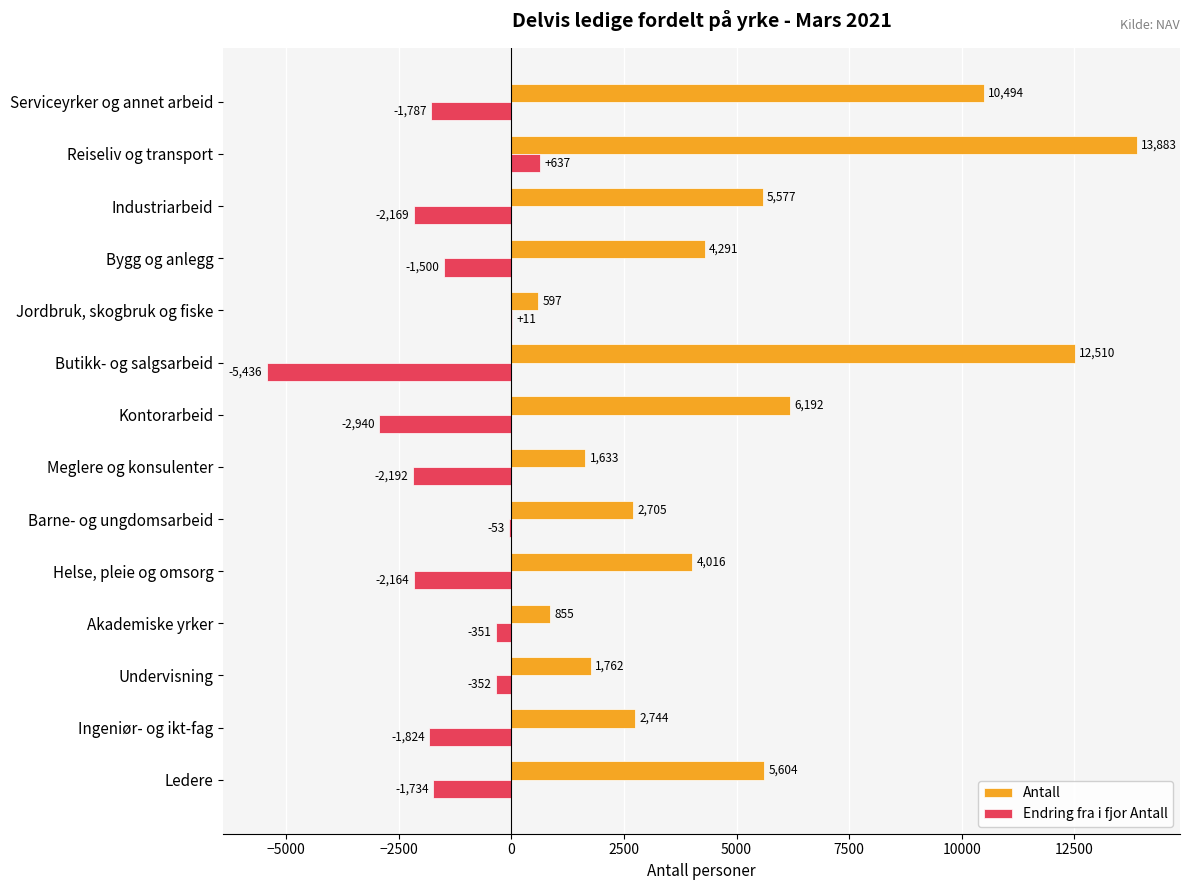

What is the total value across all series at Ingeniør- og ikt-fag?

920